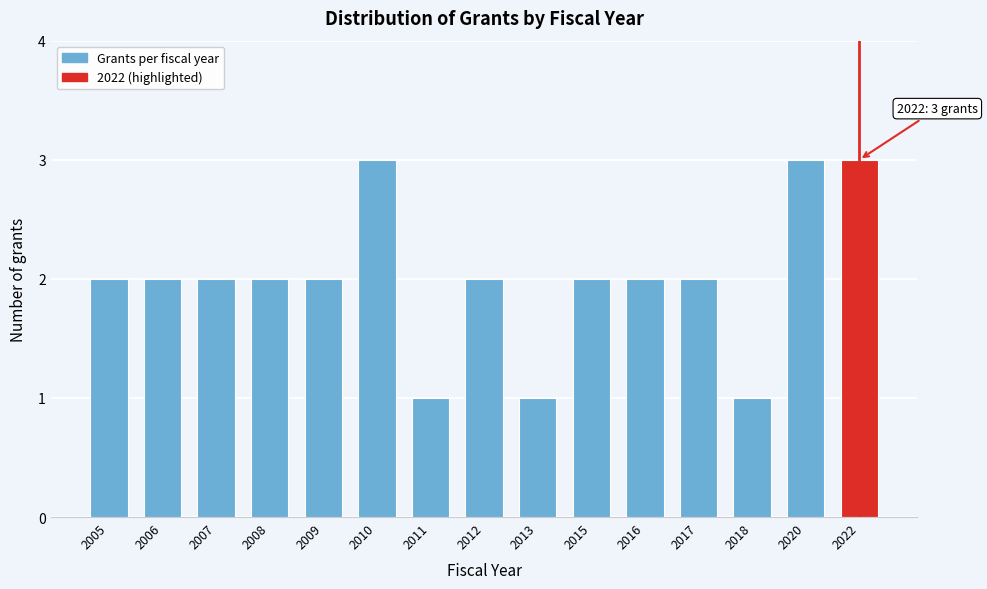

Reading left to right, list all the values displayed in this chart.

2	2	2	2	2	3	1	2	1	2	2	2	1	3	3